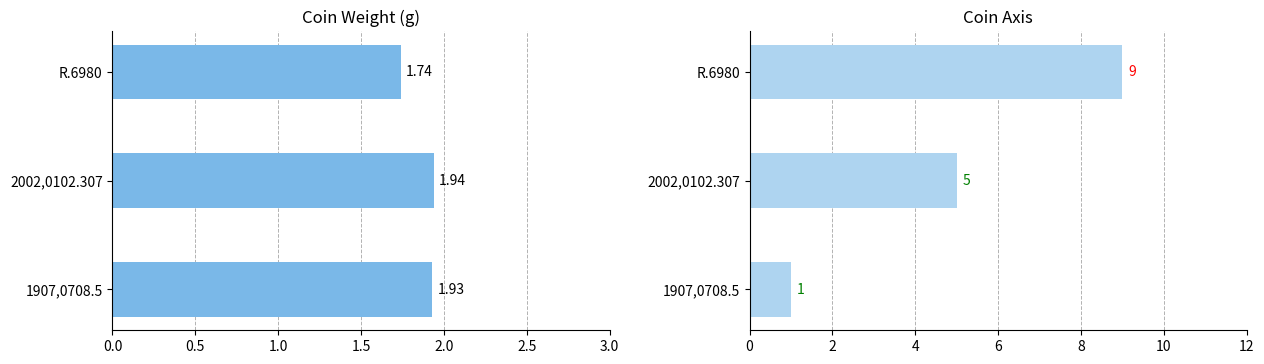

How many weight values are between 1 and 2?

3